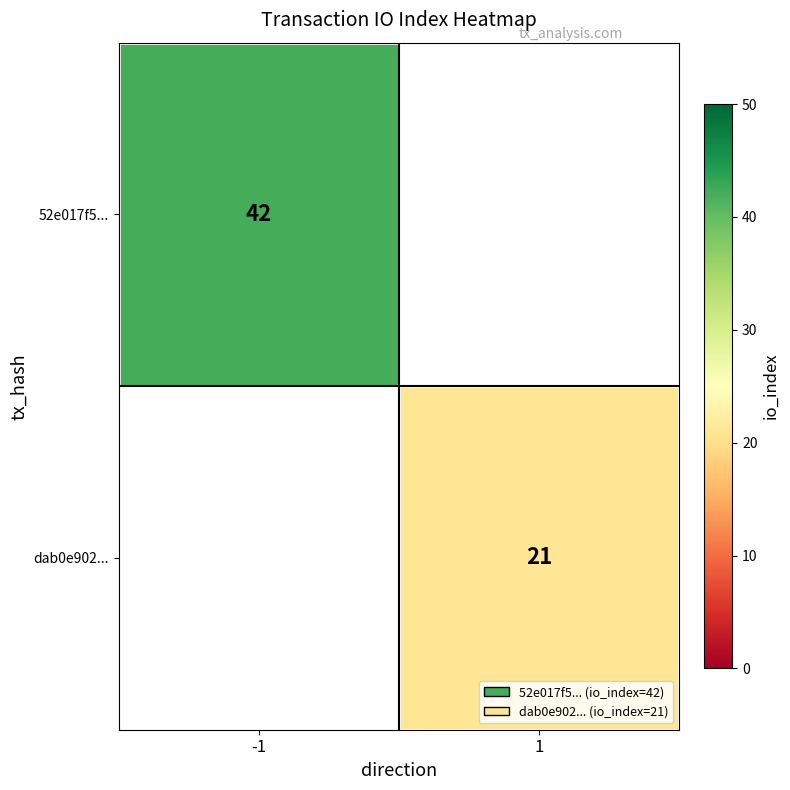

Is the value of 52e017f5... at -1 greater than the value of dab0e902... at 1?

Yes